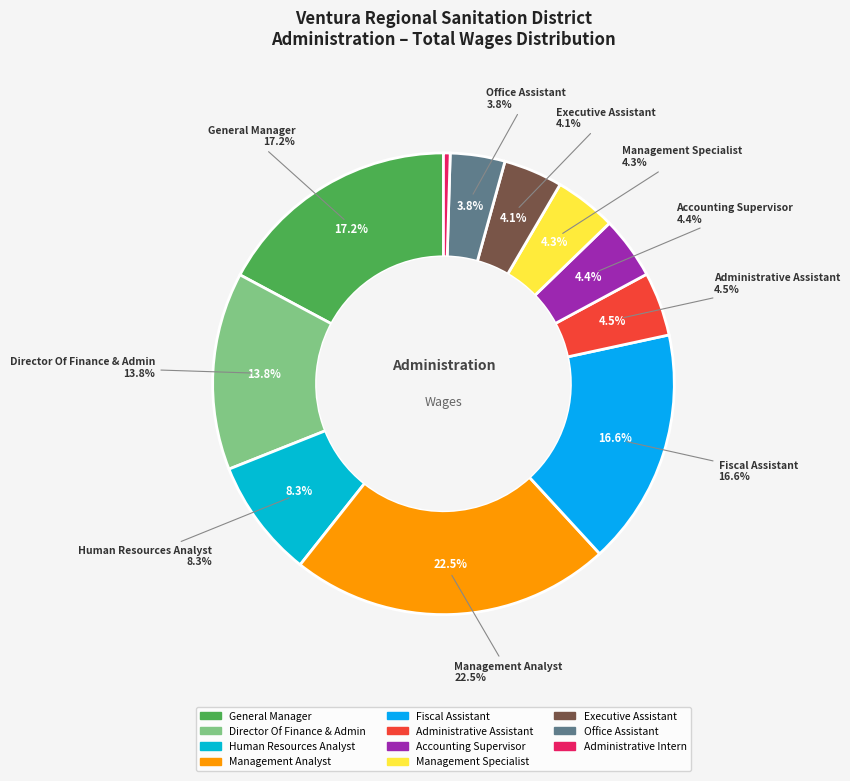

Is it true that Administrative Intern is 0% of the pie?

True